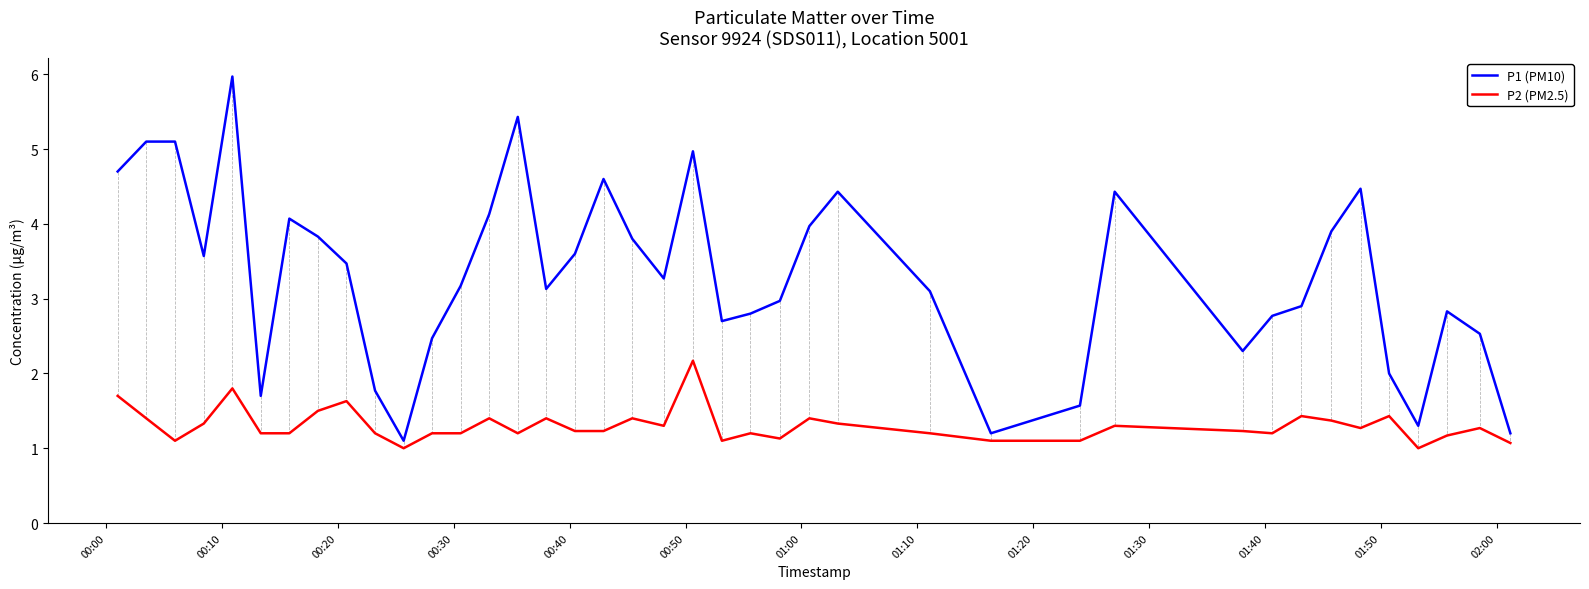

What is the highest value of the P2 (PM2.5) series?

2.2